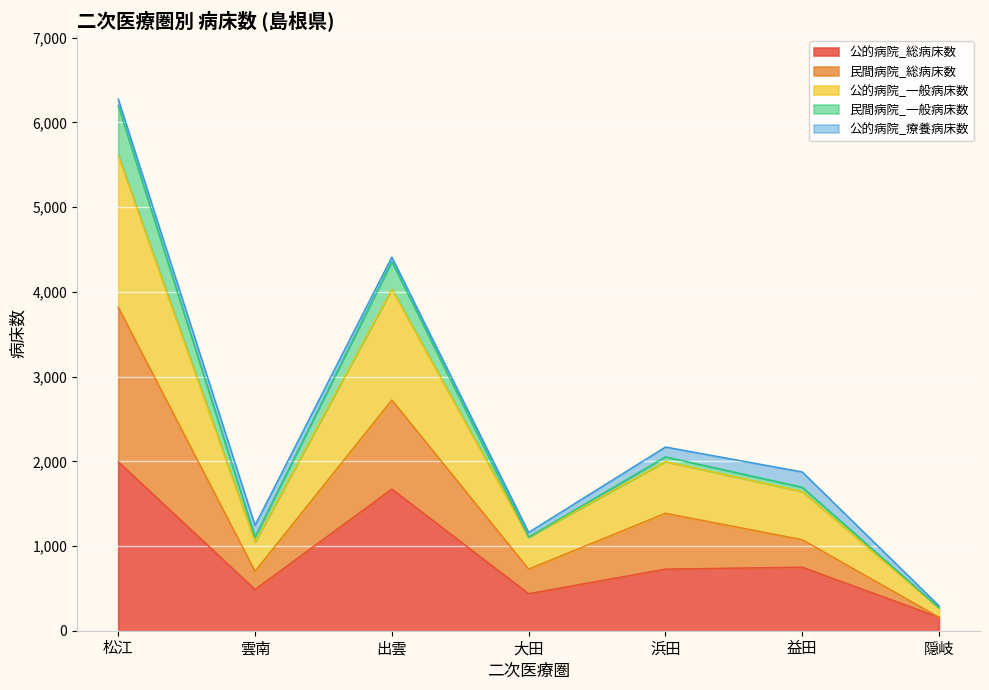

True or false: 公的病院_一般病床数 has a value of 919 at 浜田.

False